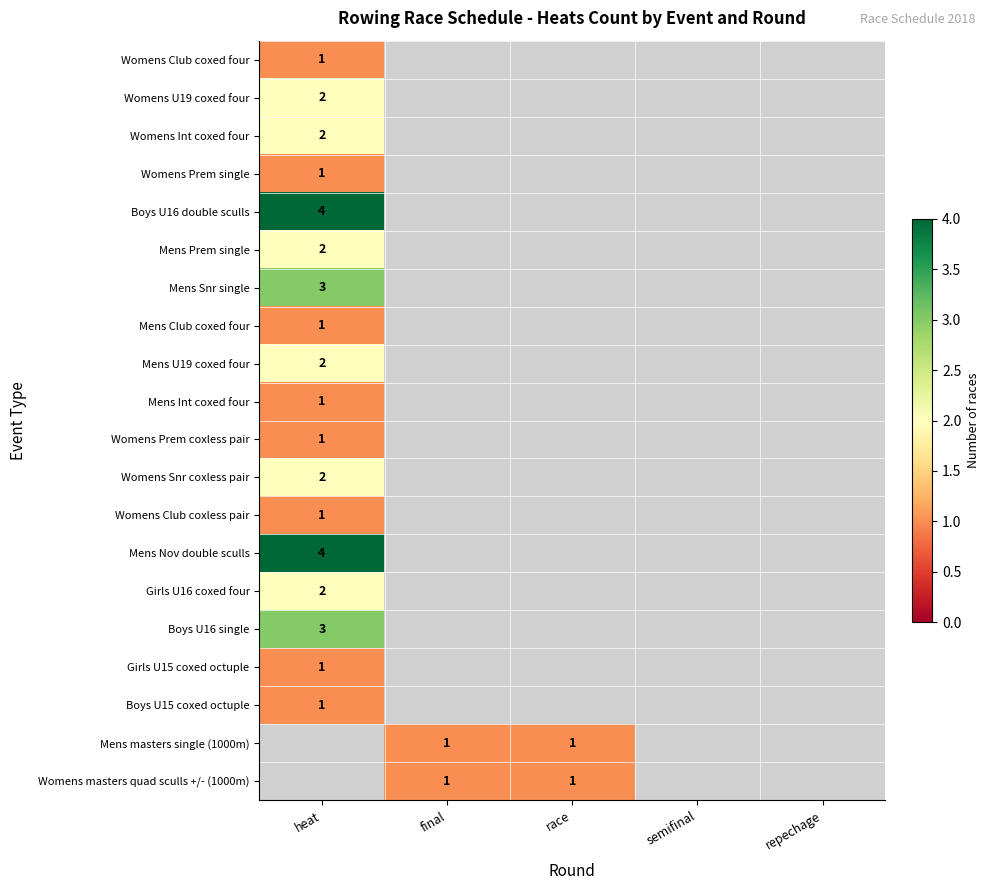

The value of Mens Int coxed four at heat is 1. True or false?

True